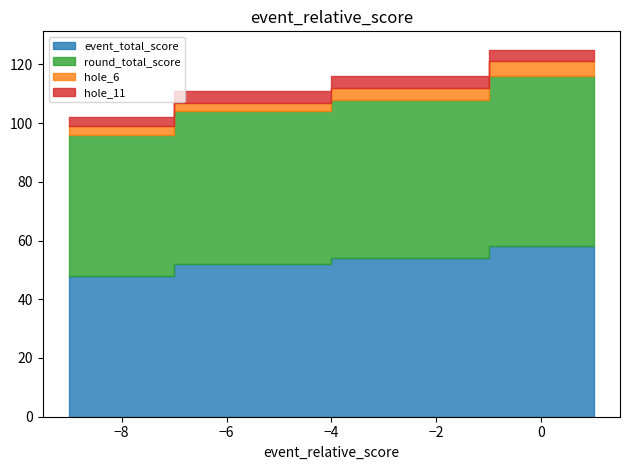

Reading left to right, what are all the values shown in this chart?

event_total_score: 48	52	54	58
round_total_score: 48	52	54	58
hole_6: 3	3	4	5
hole_11: 3	4	4	4